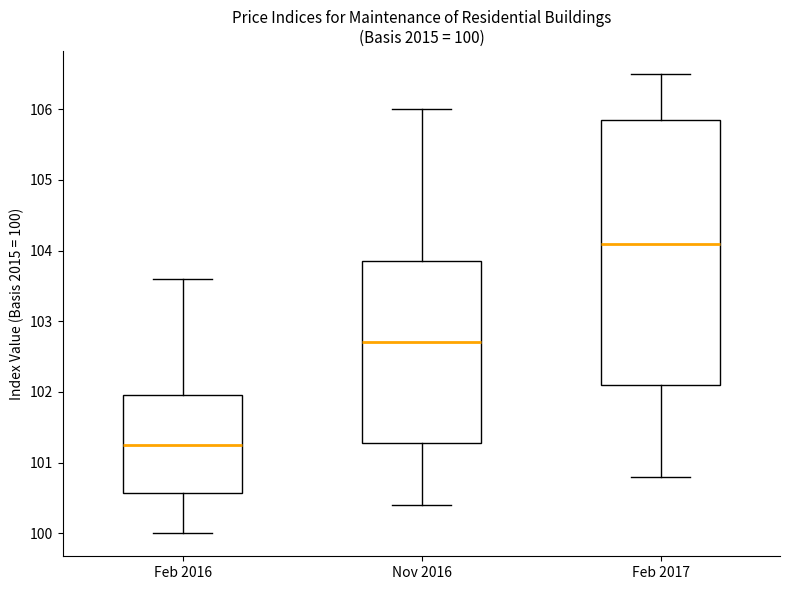

Which box is the tallest, from its lower edge to its upper edge?

Feb 2017